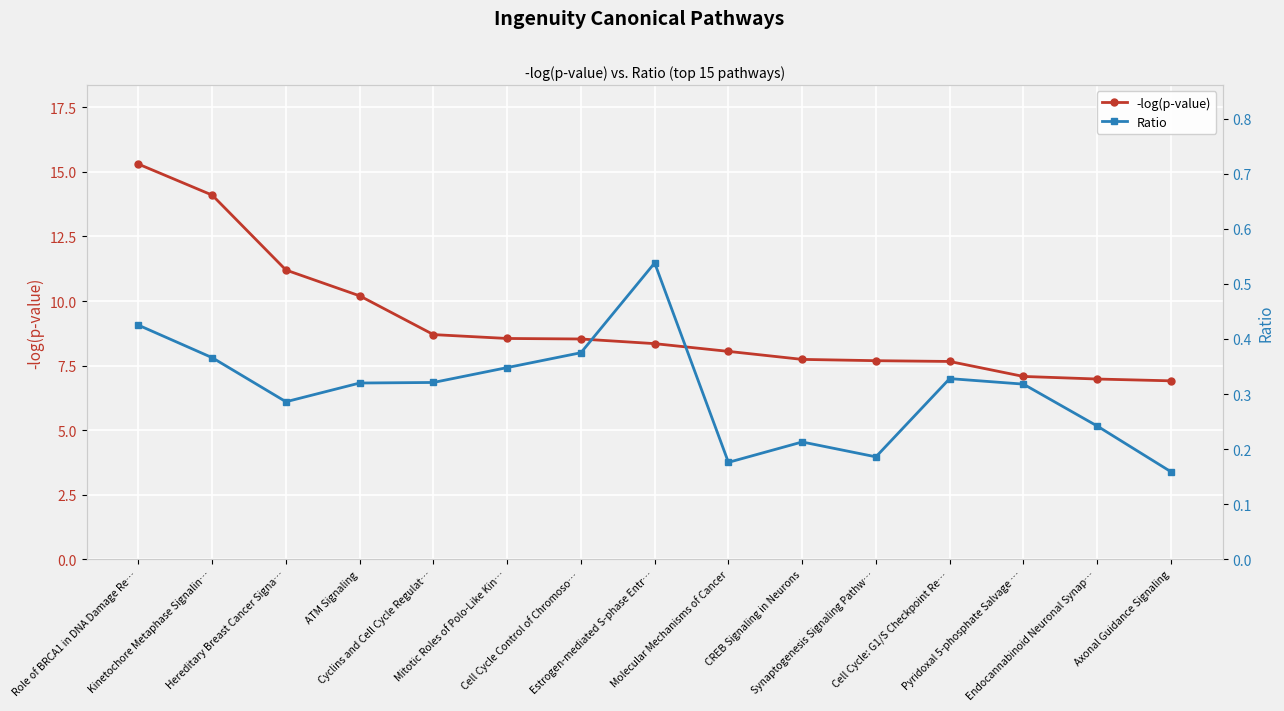

What is the smallest value displayed?

0.2